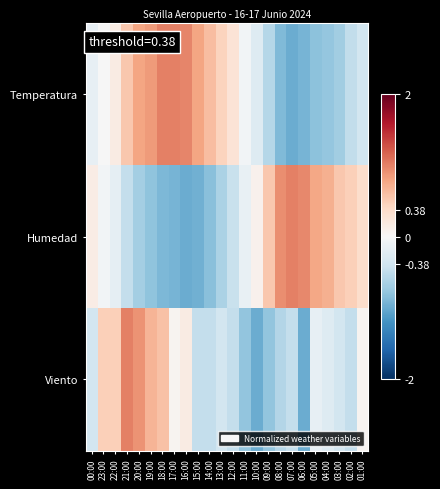

At how many categories does at least one series exceed 0?

23